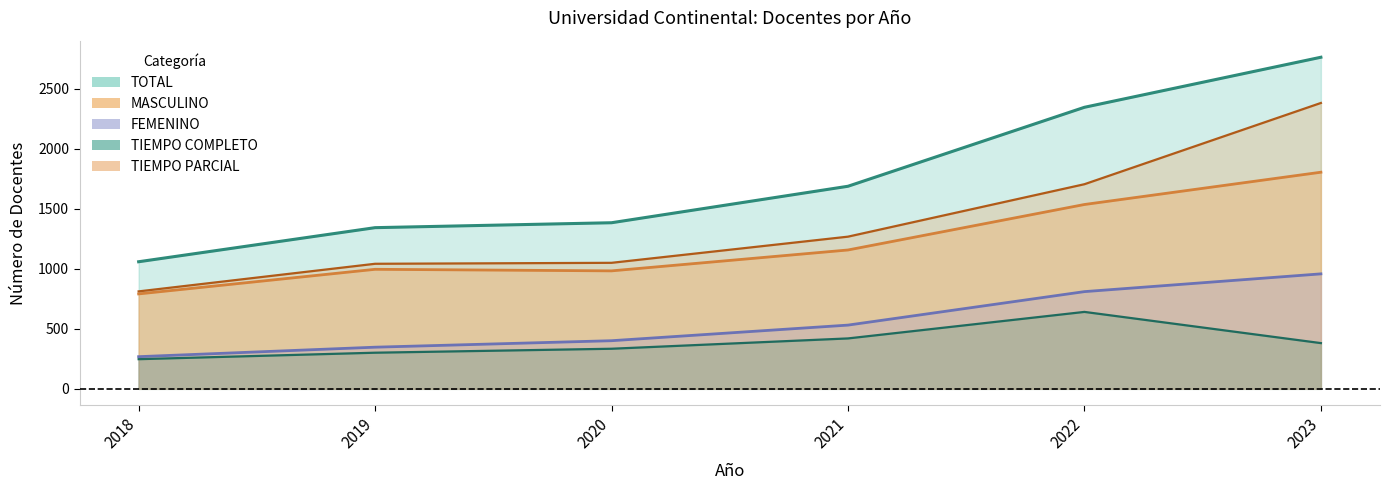

Is it true that MASCULINO equals 1558 at 2020?

False